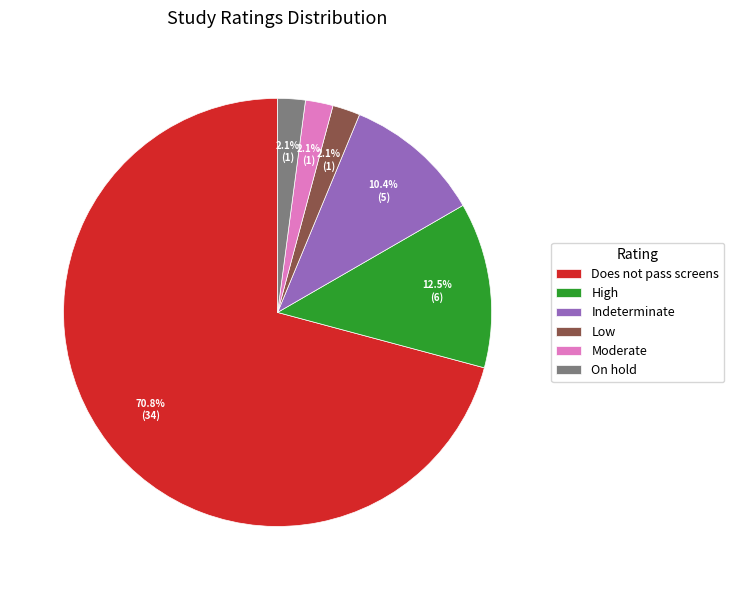

To the nearest percent, what is the average slice percentage?

17%